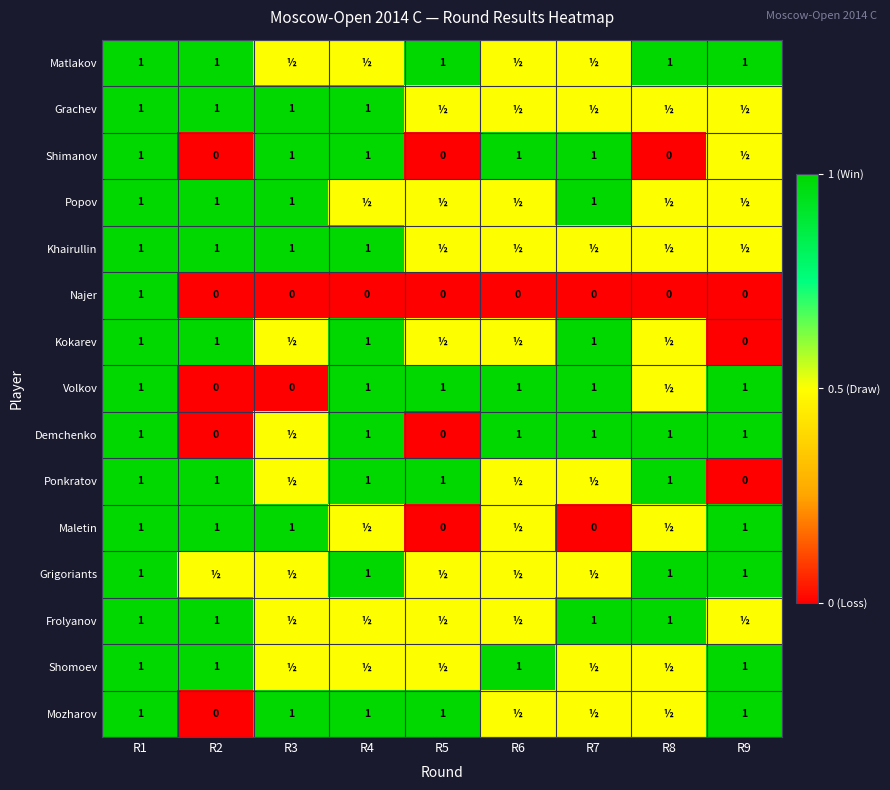

Is the value of Maletin at R2 greater than the value of Najer at R5?

Yes